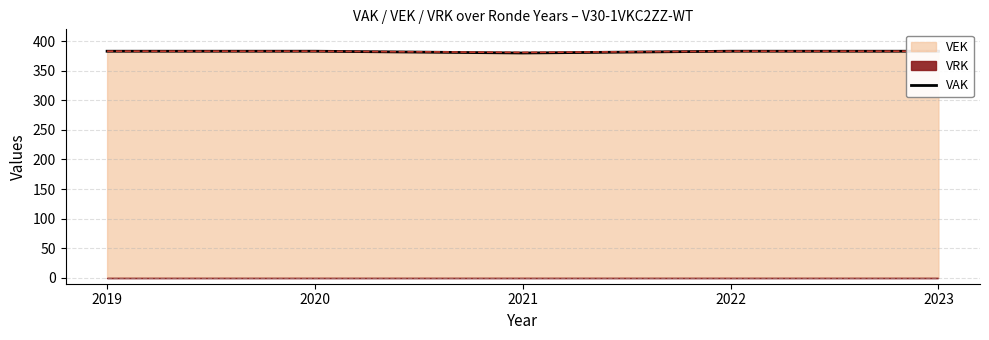

What is the sum of all values?

1912